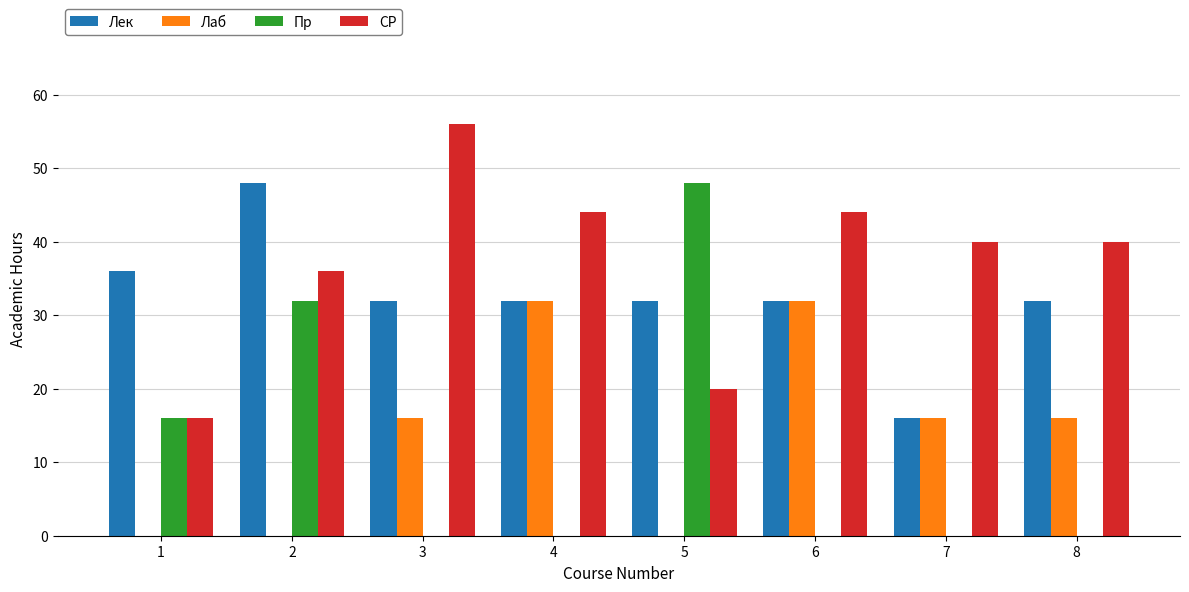

Are the bars grouped side by side (vs. stacked)?

Yes